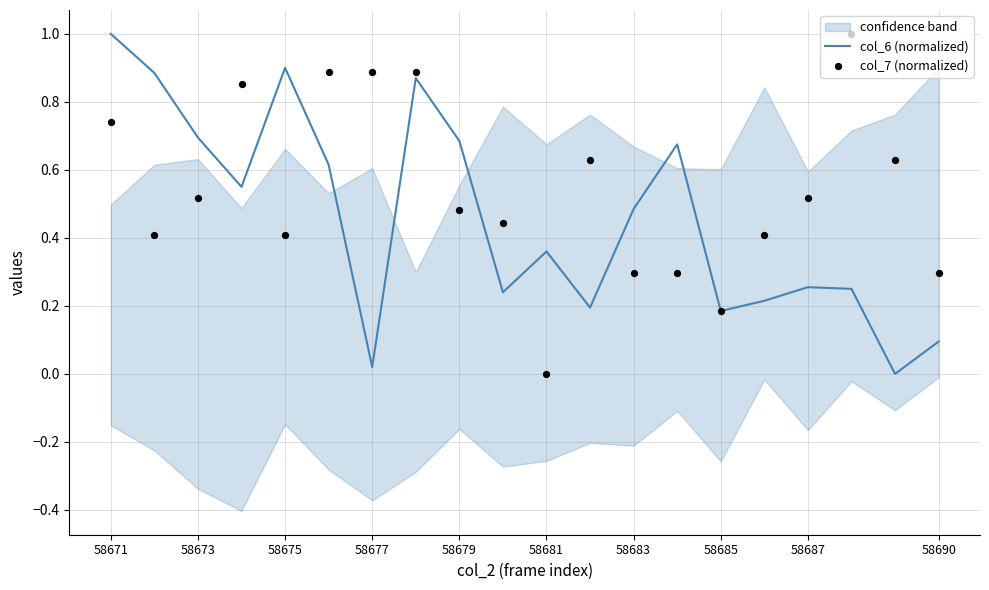

What are all the series names shown in the legend?

col_6 (normalized), col_7 (normalized)